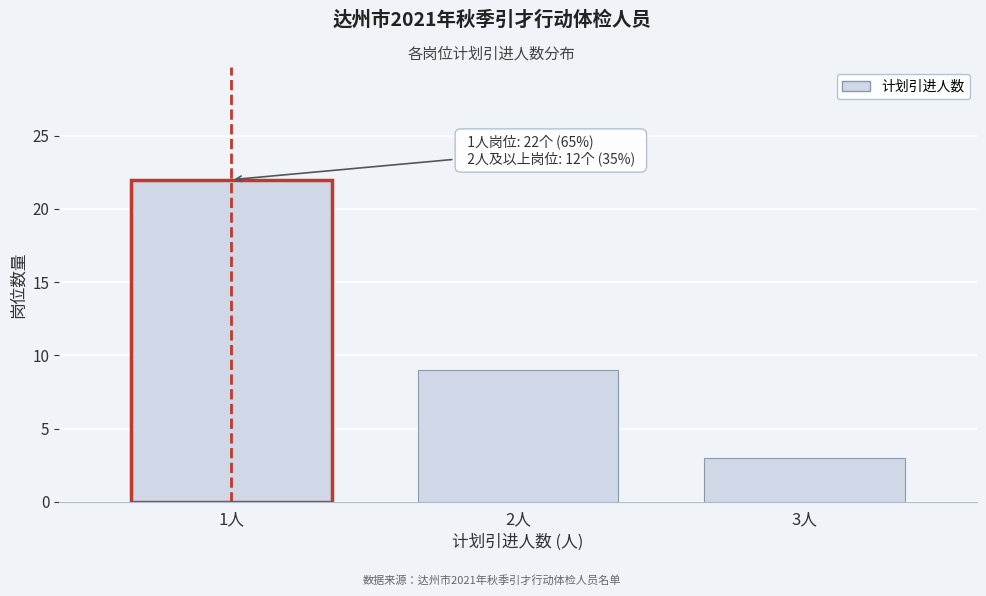

Reading left to right, what are all the values shown in this chart?

22	9	3